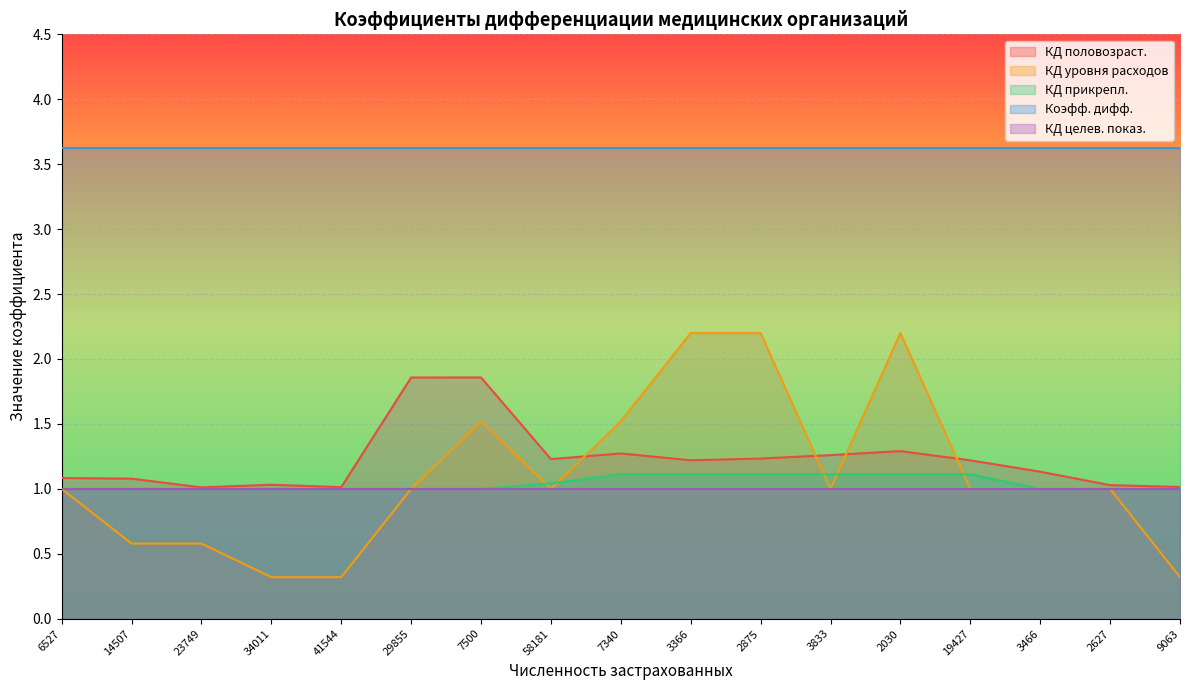

At which label does КД половозраст. reach its minimum?

23749